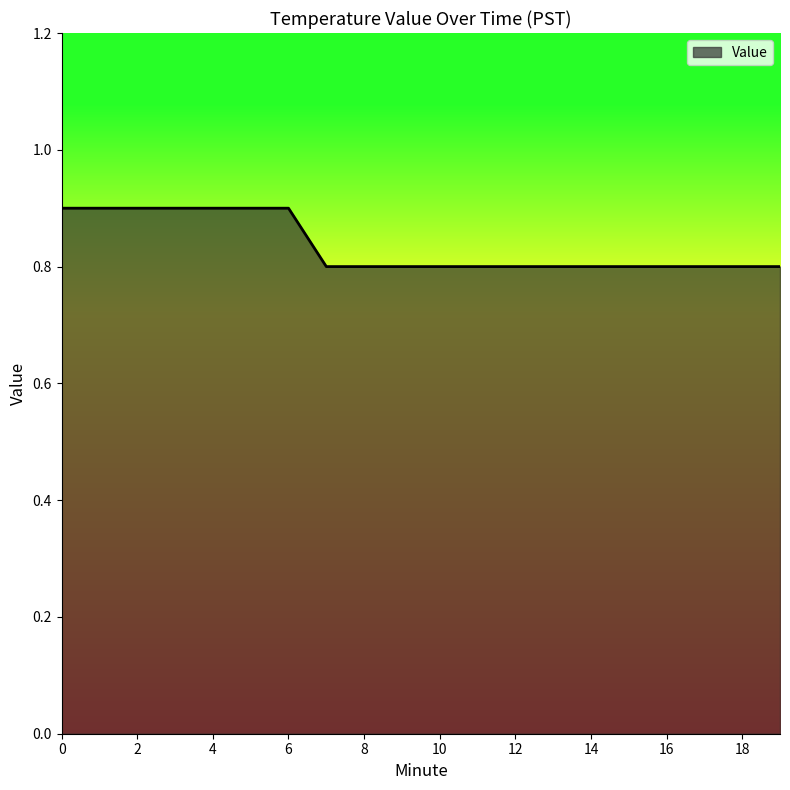

What is the average value?

0.8